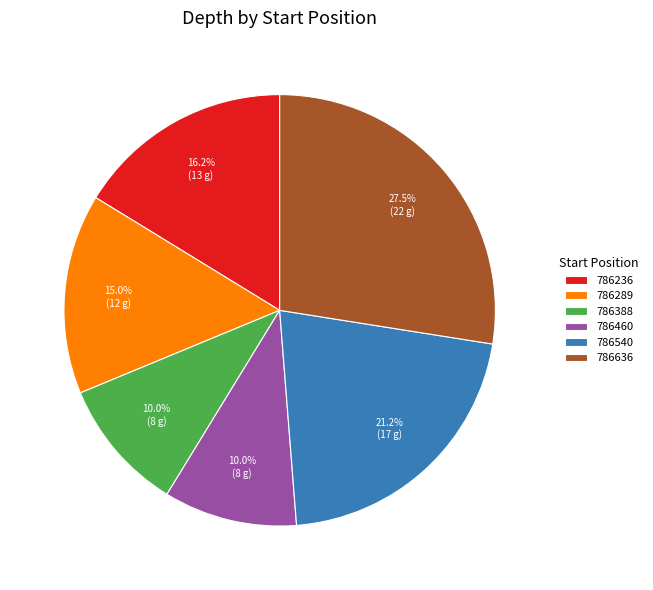

To the nearest percent, what is the difference between the 786540 and 786236 slice percentages?

5%